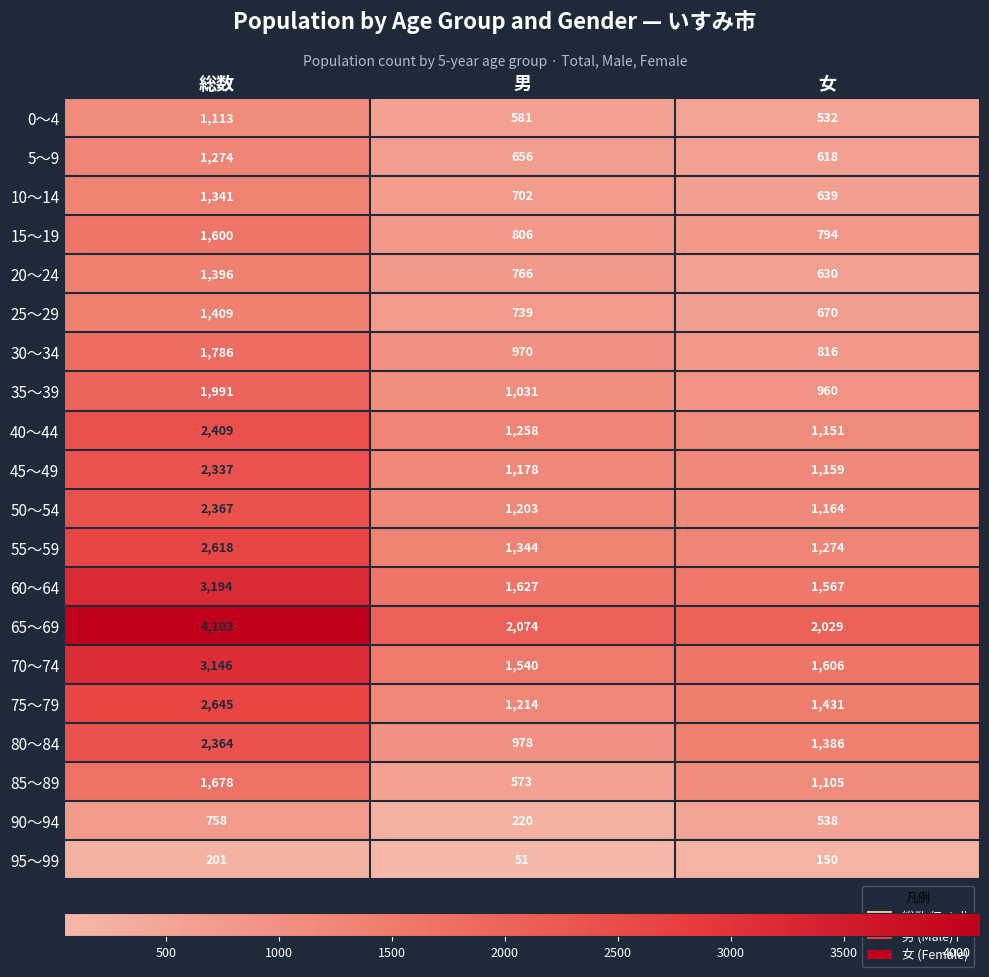

How many values in the 30～34 series are below 970?

1